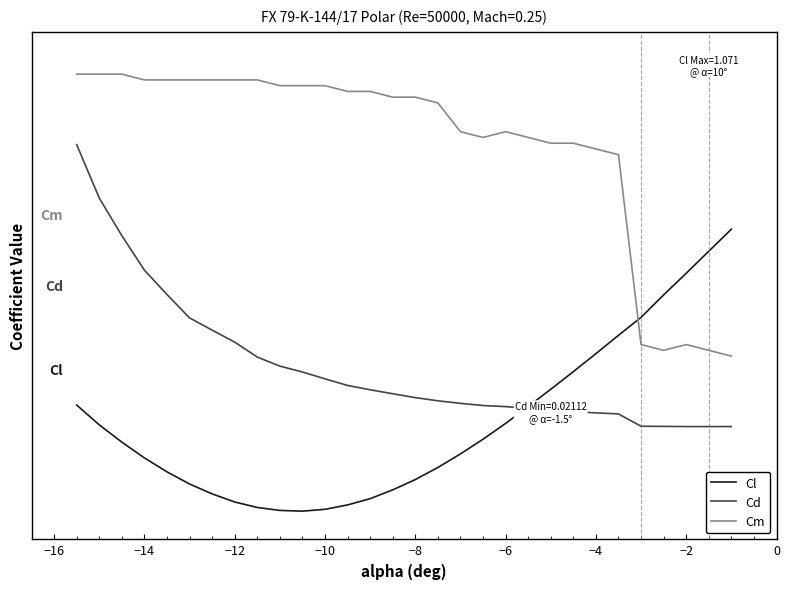

Does the chart display data point markers on the line(s)?

No